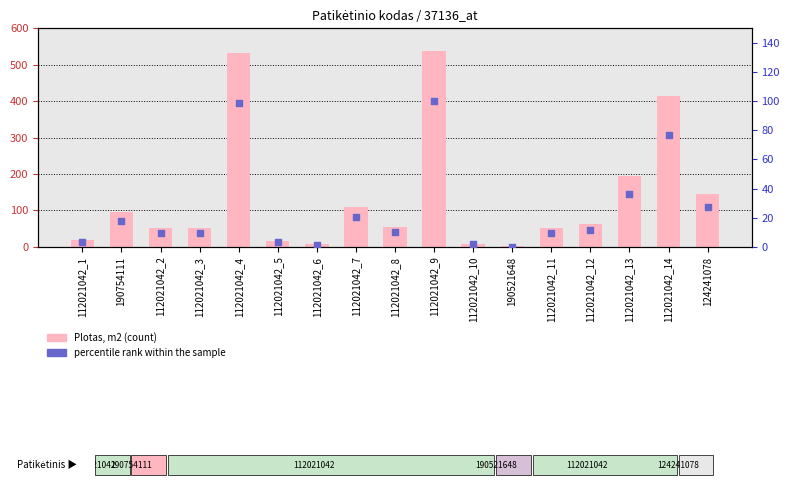

At how many categories does at least one series exceed 402?

3